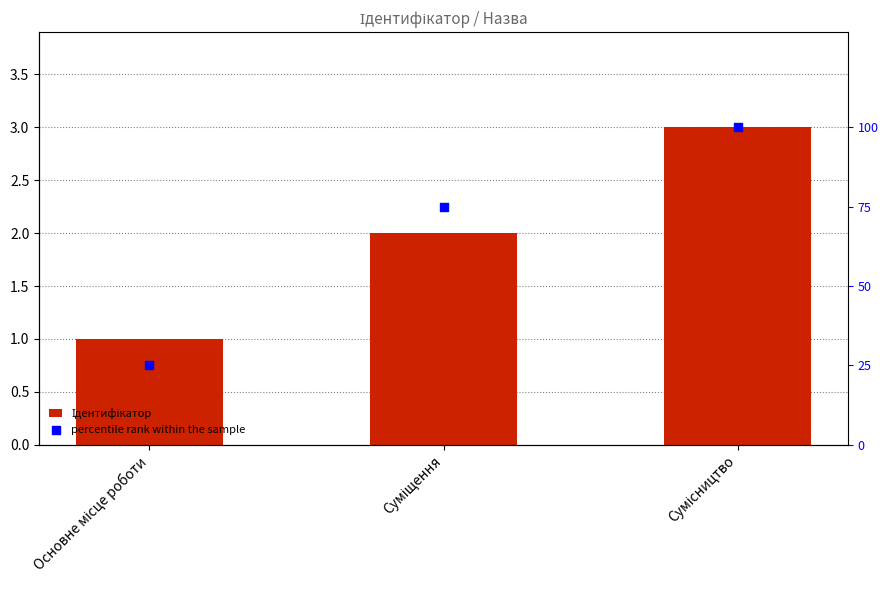

What is the total value across all series at Основне місце роботи?

26